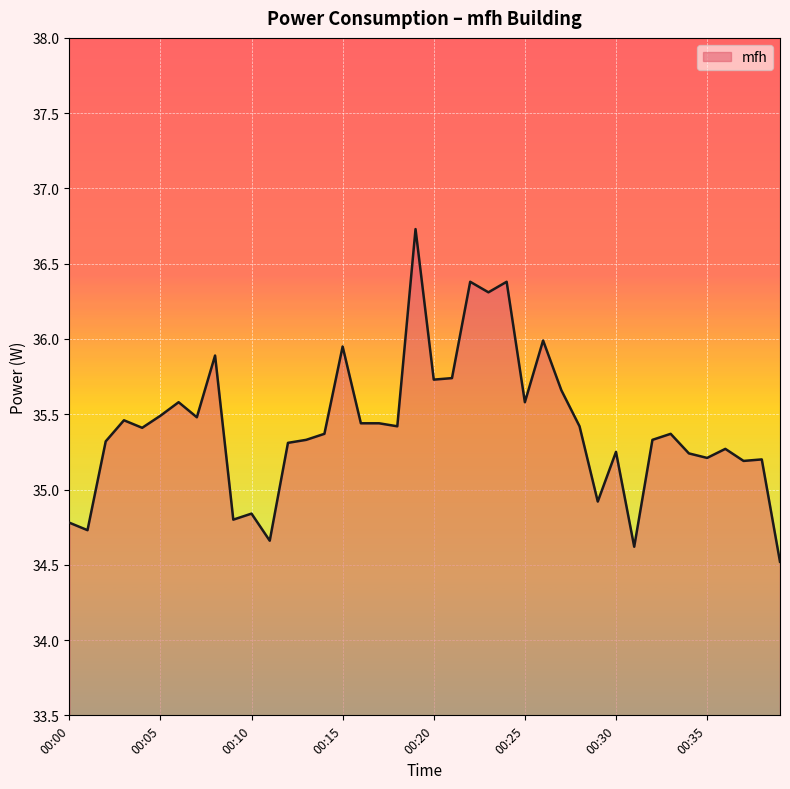

What is the greatest value displayed?

36.7